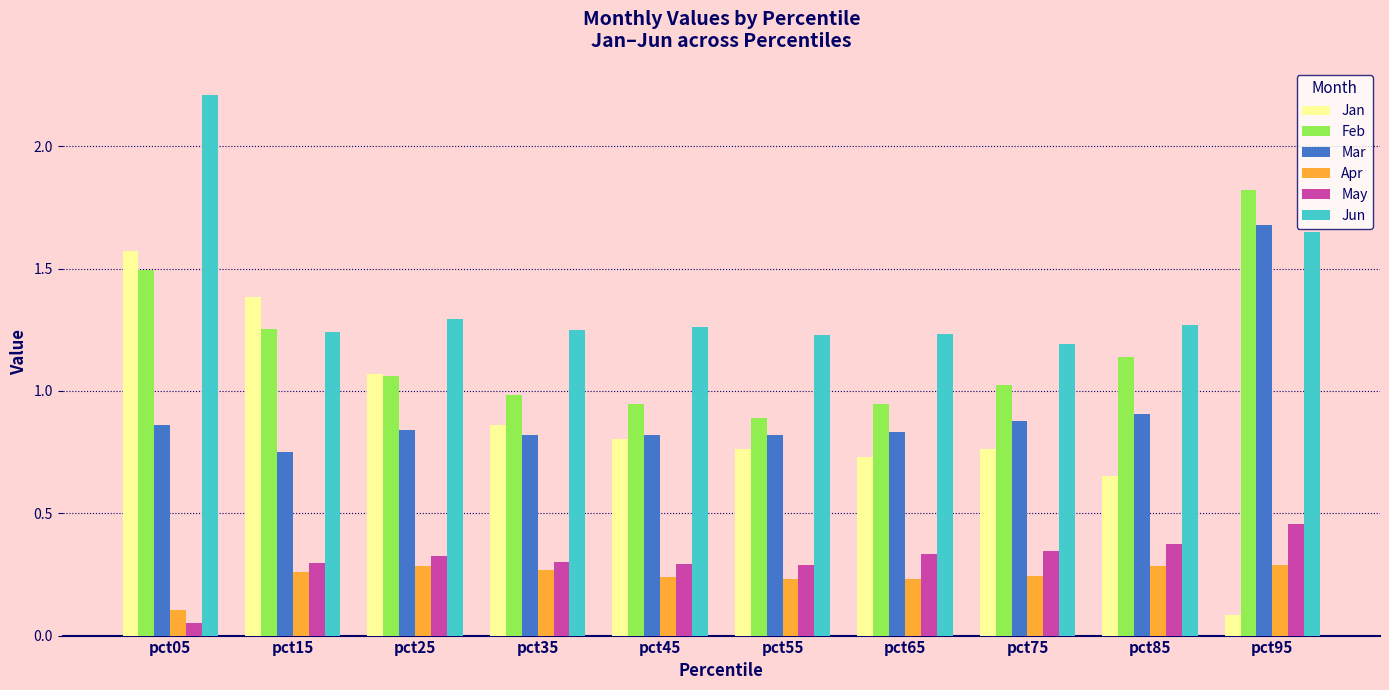

Is it true that Apr equals 0.3 at pct25?

True